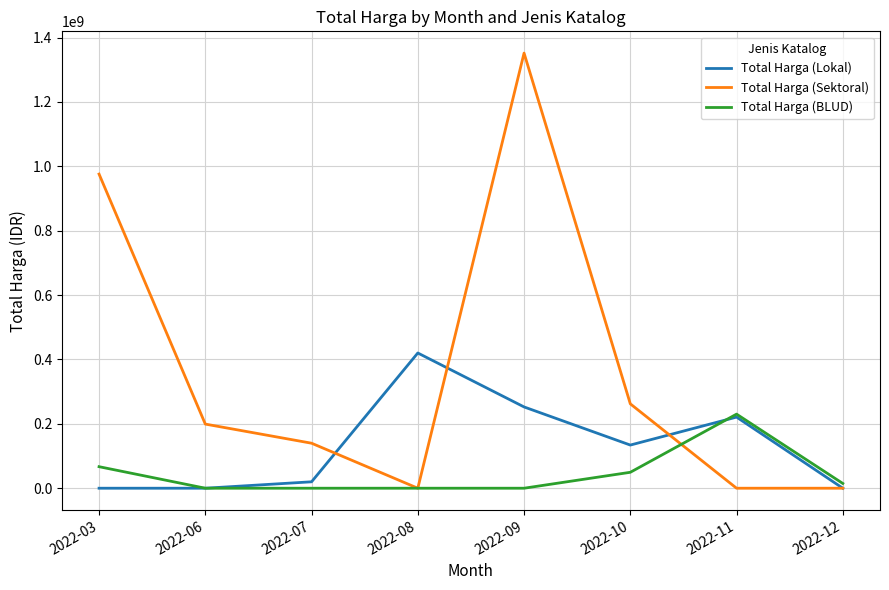

Which series ends up on top after the final intersection of Total Harga (Sektoral) and Total Harga (BLUD)?

Total Harga (BLUD)